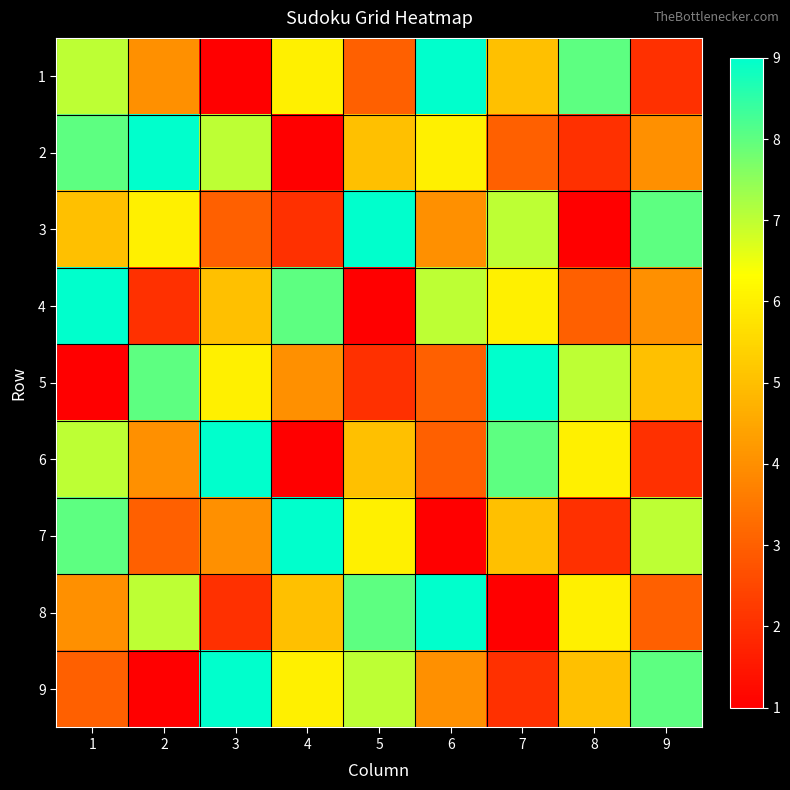

At how many categories does at least one series exceed 7?

9